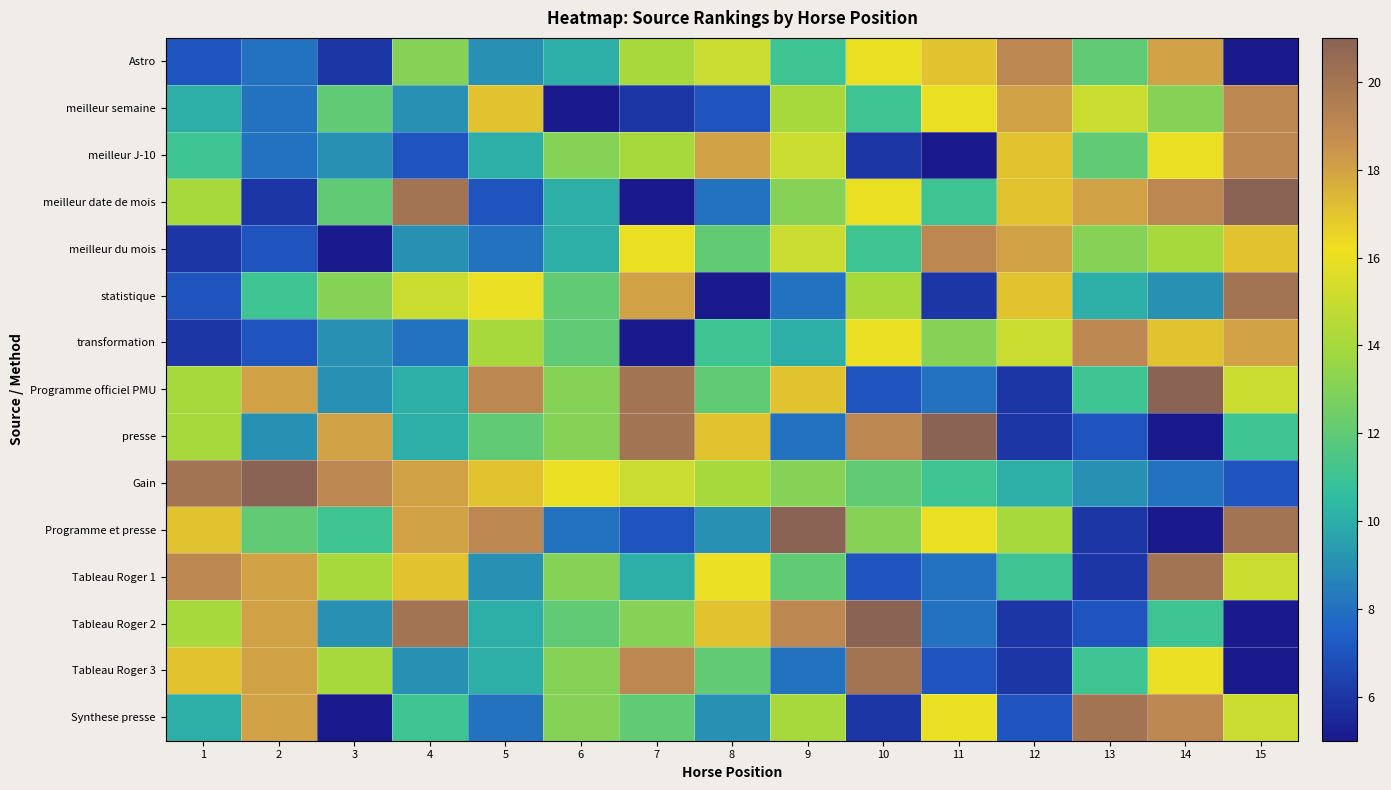

Reading right to left, what are all the values shown in this chart?

Astro: 15=5	14=18	13=12	12=19	11=17	10=16	9=11	8=15	7=14	6=10	5=9	4=13	3=6	2=8	1=7
meilleur semaine: 15=19	14=13	13=15	12=18	11=16	10=11	9=14	8=7	7=6	6=5	5=17	4=9	3=12	2=8	1=10
meilleur J-10: 15=19	14=16	13=12	12=17	11=5	10=6	9=15	8=18	7=14	6=13	5=10	4=7	3=9	2=8	1=11
meilleur date de mois: 15=21	14=19	13=18	12=17	11=11	10=16	9=13	8=8	7=5	6=10	5=7	4=20	3=12	2=6	1=14
meilleur du mois: 15=17	14=14	13=13	12=18	11=19	10=11	9=15	8=12	7=16	6=10	5=8	4=9	3=5	2=7	1=6
statistique: 15=20	14=9	13=10	12=17	11=6	10=14	9=8	8=5	7=18	6=12	5=16	4=15	3=13	2=11	1=7
transformation: 15=18	14=17	13=19	12=15	11=13	10=16	9=10	8=11	7=5	6=12	5=14	4=8	3=9	2=7	1=6
Programme officiel PMU: 15=15	14=21	13=11	12=6	11=8	10=7	9=17	8=12	7=20	6=13	5=19	4=10	3=9	2=18	1=14
presse: 15=11	14=5	13=7	12=6	11=21	10=19	9=8	8=17	7=20	6=13	5=12	4=10	3=18	2=9	1=14
Gain: 15=7	14=8	13=9	12=10	11=11	10=12	9=13	8=14	7=15	6=16	5=17	4=18	3=19	2=21	1=20
Programme et presse: 15=20	14=5	13=6	12=14	11=16	10=13	9=21	8=9	7=7	6=8	5=19	4=18	3=11	2=12	1=17
Tableau Roger 1: 15=15	14=20	13=6	12=11	11=8	10=7	9=12	8=16	7=10	6=13	5=9	4=17	3=14	2=18	1=19
Tableau Roger 2: 15=5	14=11	13=7	12=6	11=8	10=21	9=19	8=17	7=13	6=12	5=10	4=20	3=9	2=18	1=14
Tableau Roger 3: 15=5	14=16	13=11	12=6	11=7	10=20	9=8	8=12	7=19	6=13	5=10	4=9	3=14	2=18	1=17
Synthese presse: 15=15	14=19	13=20	12=7	11=16	10=6	9=14	8=9	7=12	6=13	5=8	4=11	3=5	2=18	1=10